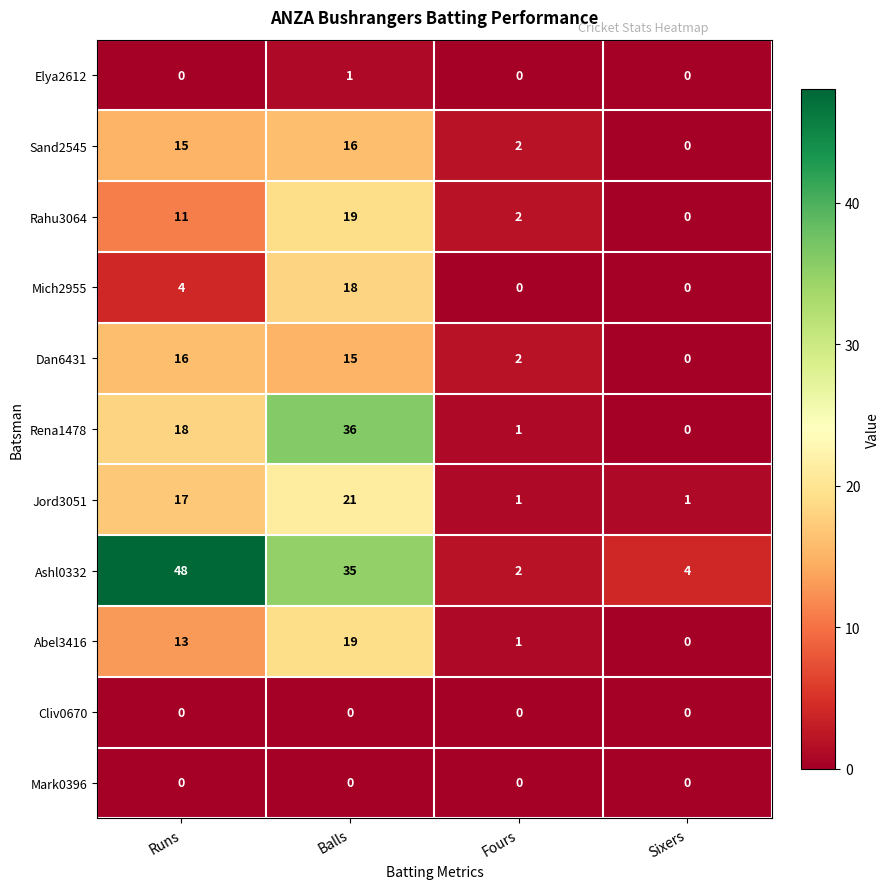

Which series changed the most between Runs and Sixers?

Ashl0332